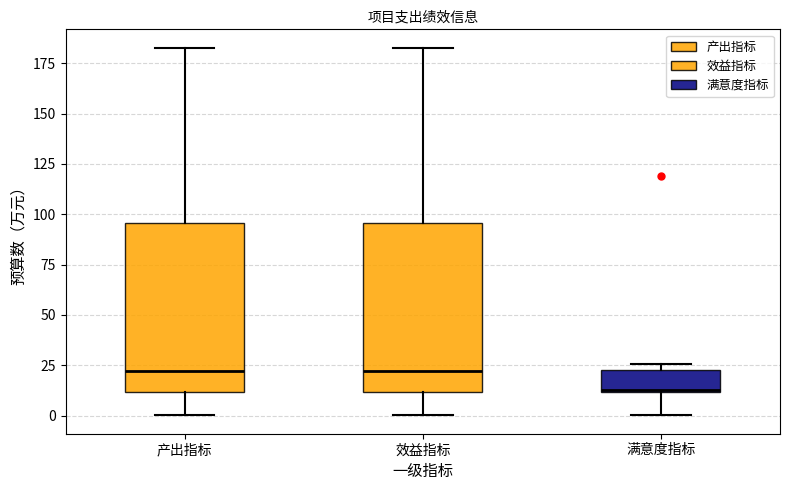

Which box has the lowest median line?

满意度指标